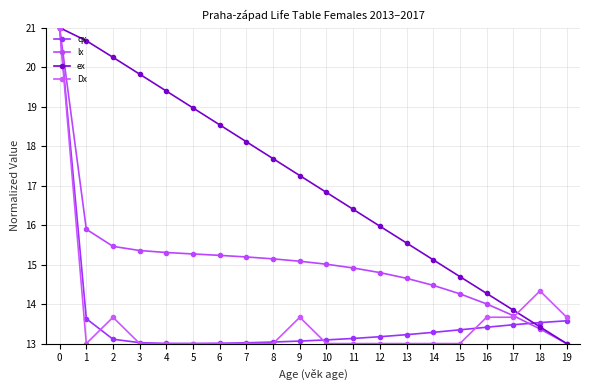

At 16, list the series in order from smallest to largest.

qx, Dx, lx, ex